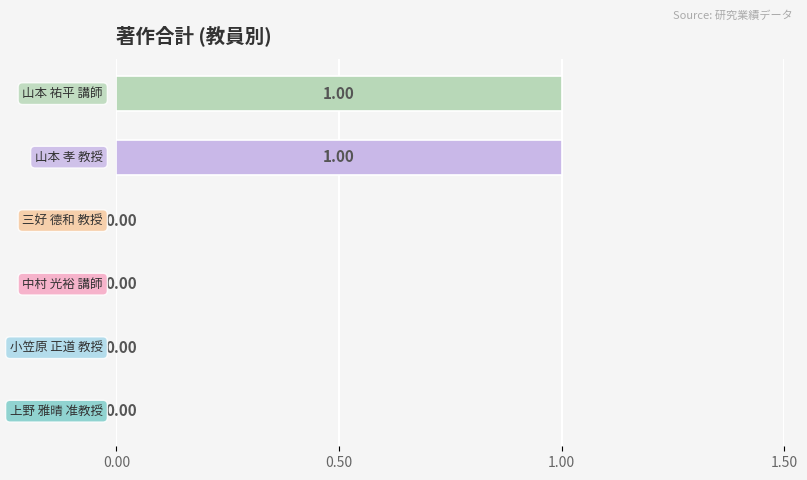

How many distinct data groups are displayed?

1